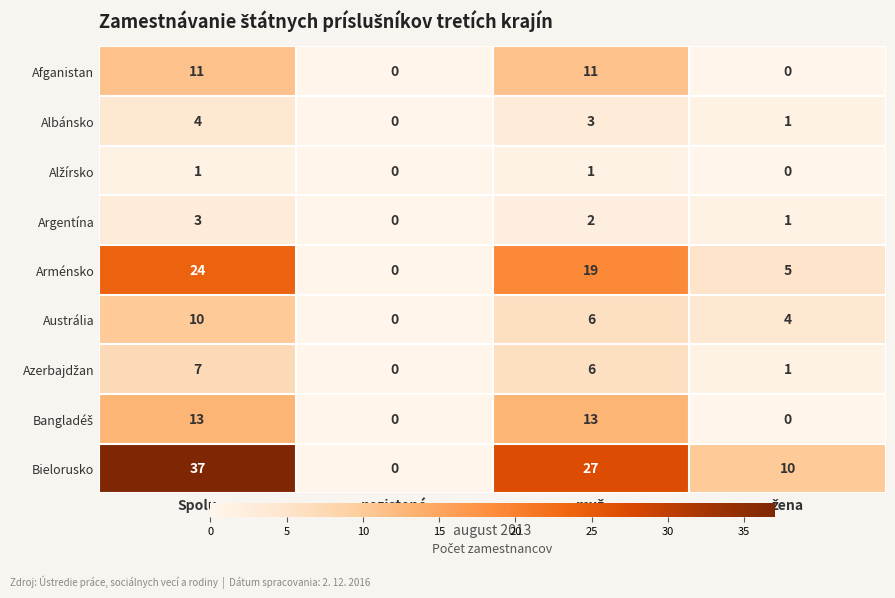

What is the difference between the highest and lowest values at Spolu?

36